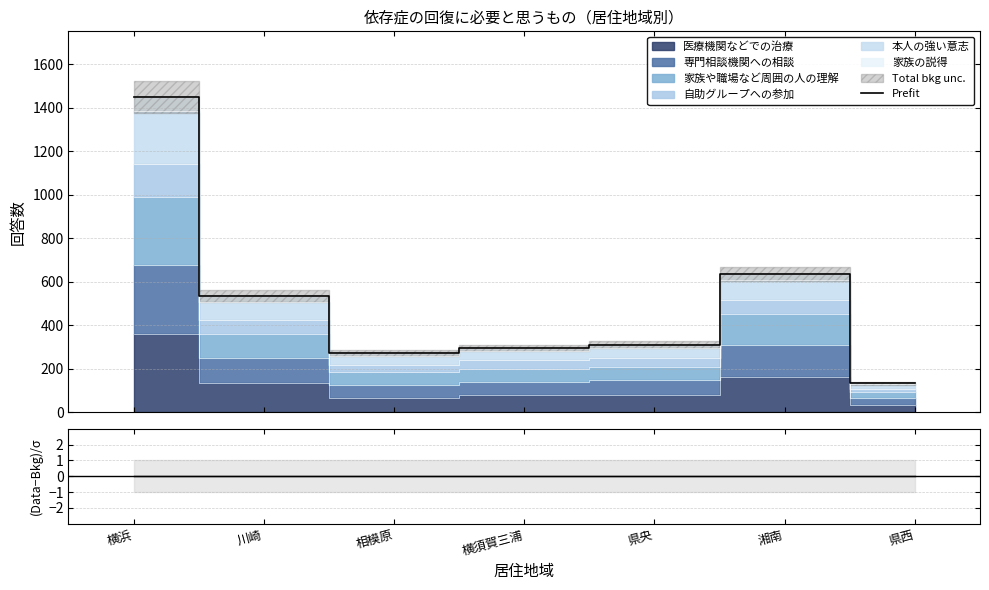

What is the label of the 7th point from the right?

横浜